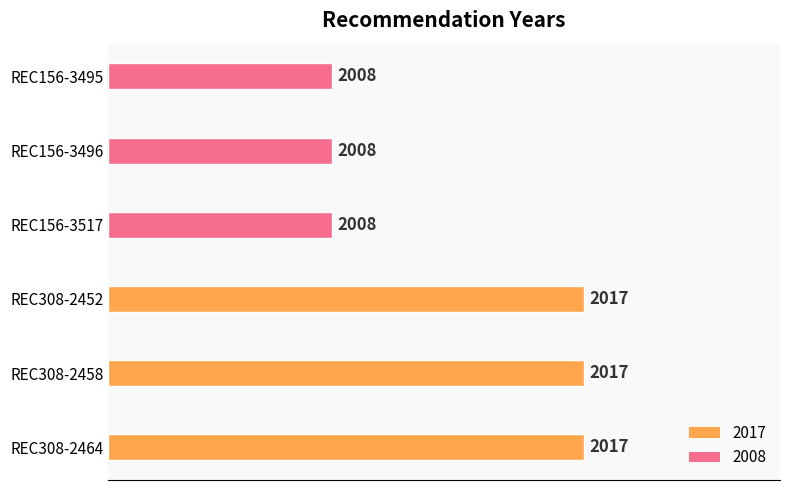

How many bars are there in total?

6